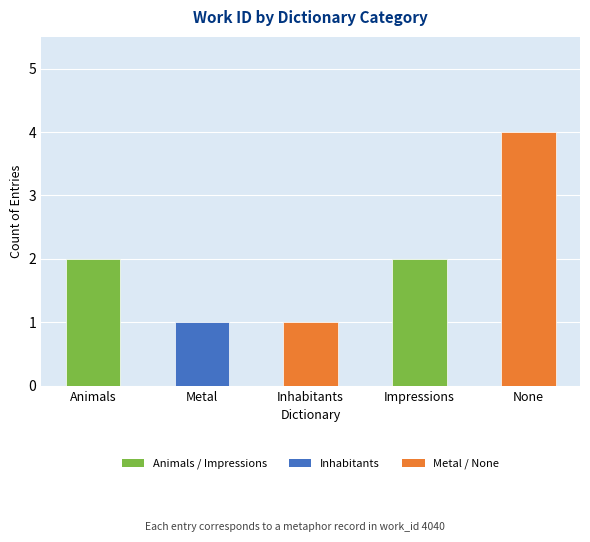

Between Animals and Inhabitants, which is larger?

Animals